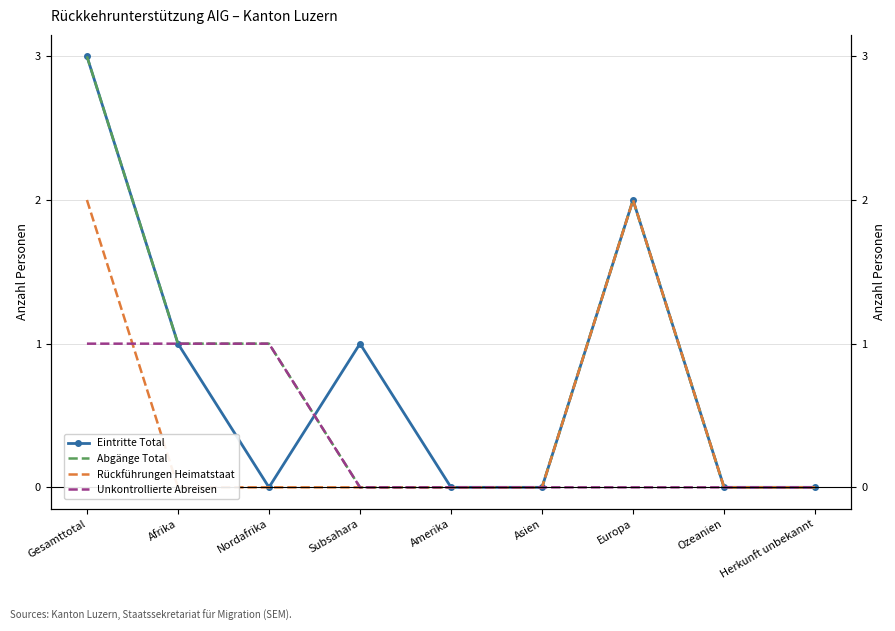

What is the difference between the maximum and minimum values in the Abgänge Total series?

3